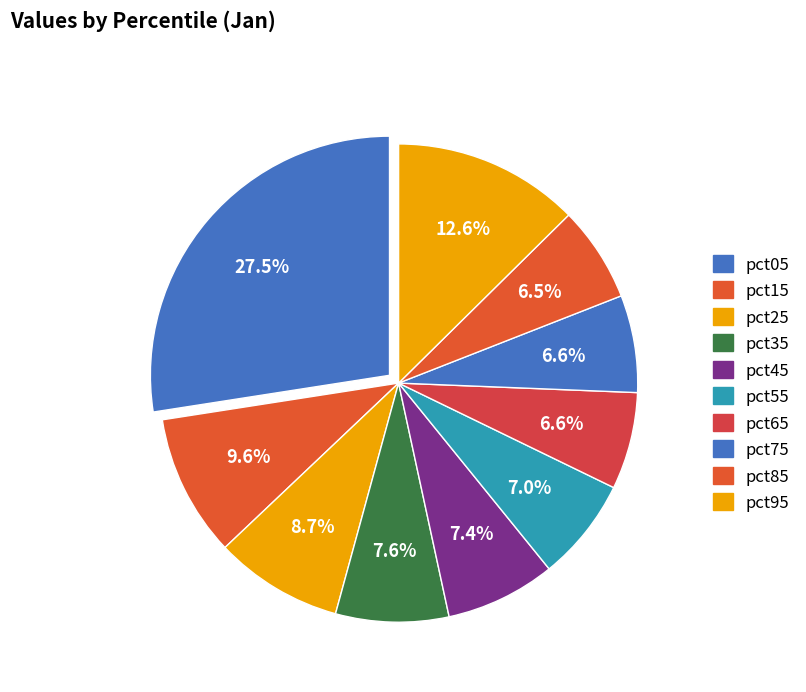

Which category has the biggest portion of the pie?

pct05